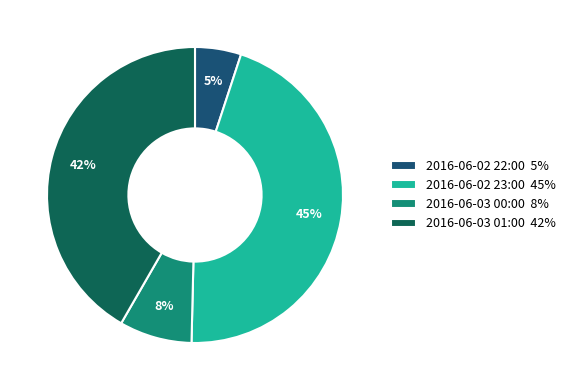

Which category has the smallest portion of the pie?

2016-06-02 22:00